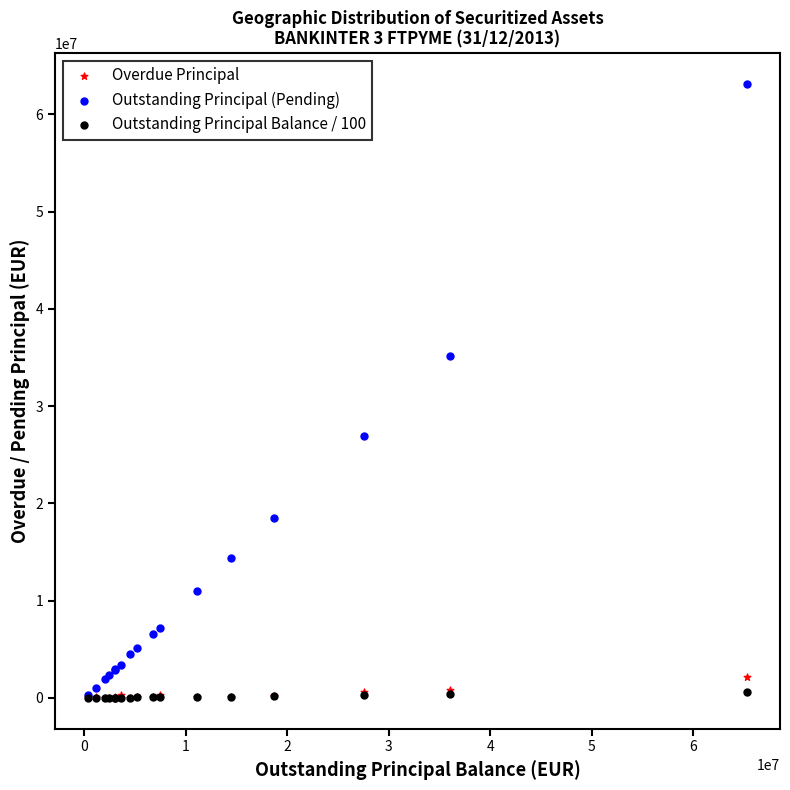

Which series reaches the maximum Y coordinate?

Outstanding Principal (Pending)